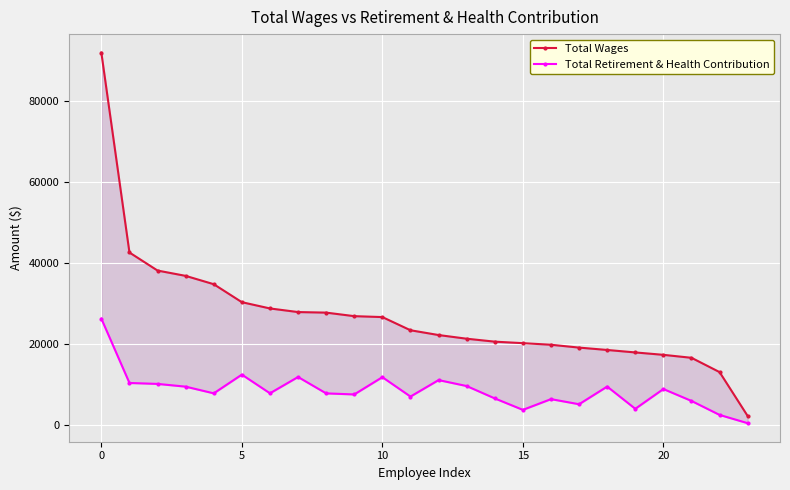

Is this an area chart (filled region under the line)?

No